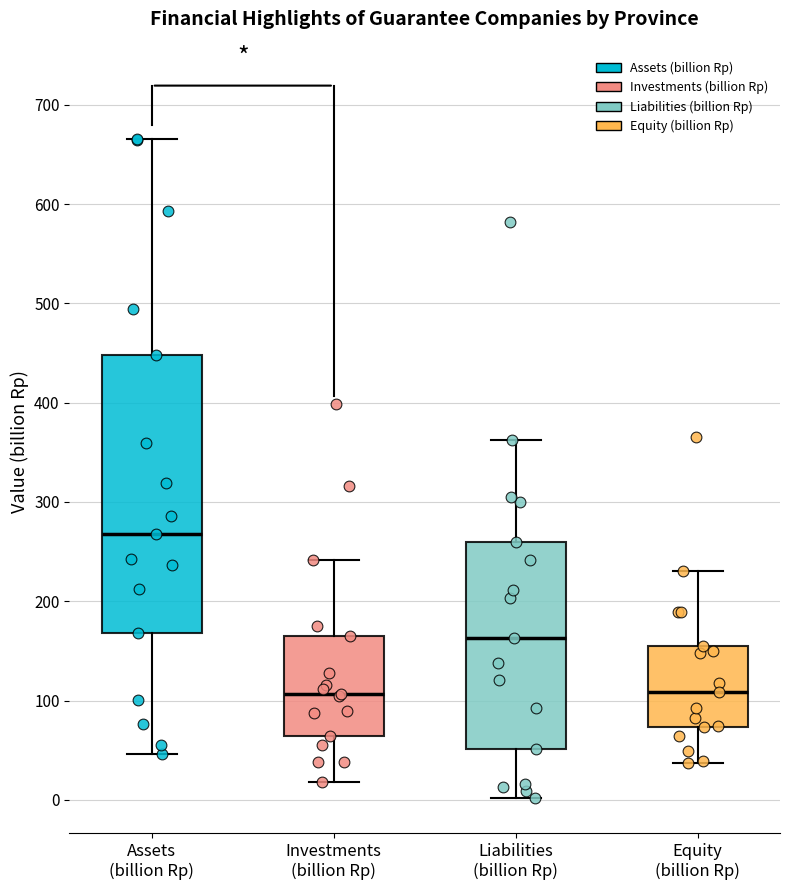

Reading left to right, read every box against the y-axis: the position of its median line, the range the box covers, and the ends of its whiskers. The values are not printed on the chart, so give them approximately, as read against the axis.

Assets (billion Rp): median 270, box 170 to 450, whiskers 50 to 670
Investments (billion Rp): median 110, box 60 to 170, whiskers 20 to 240
Liabilities (billion Rp): median 160, box 50 to 260, whiskers 0 to 360
Equity (billion Rp): median 110, box 70 to 150, whiskers 40 to 230